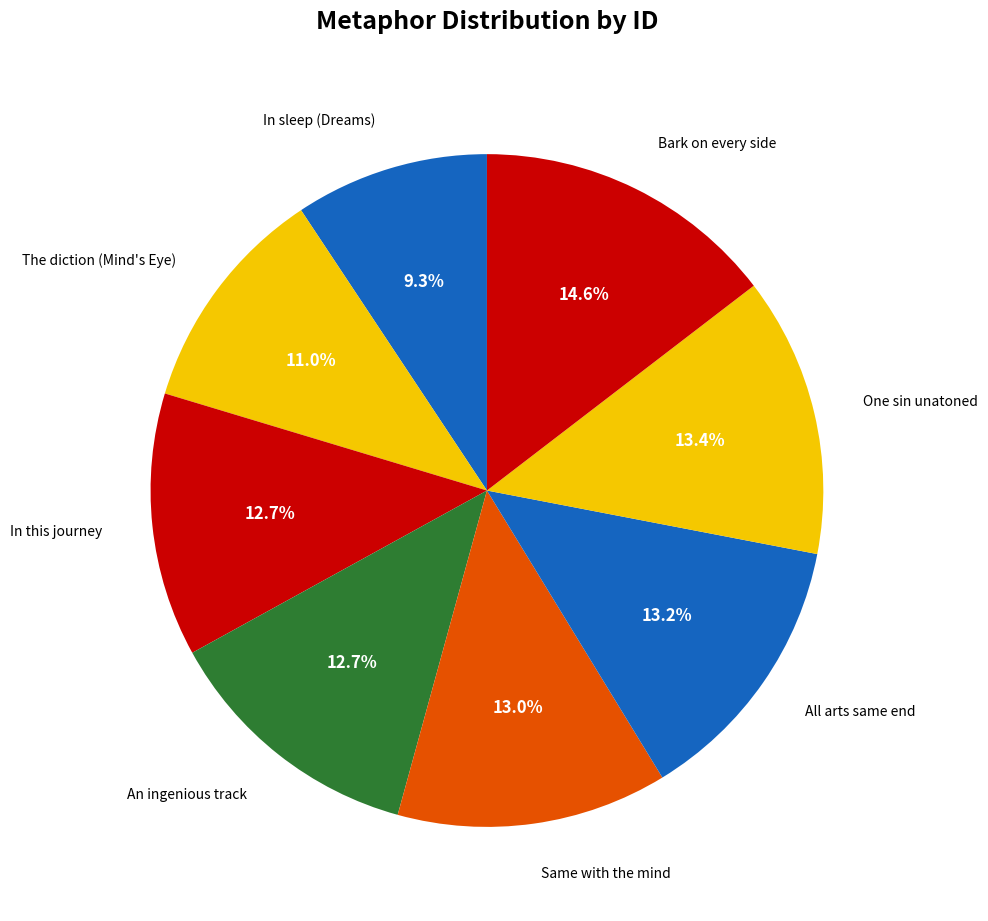

How many segments does this pie chart have?

8